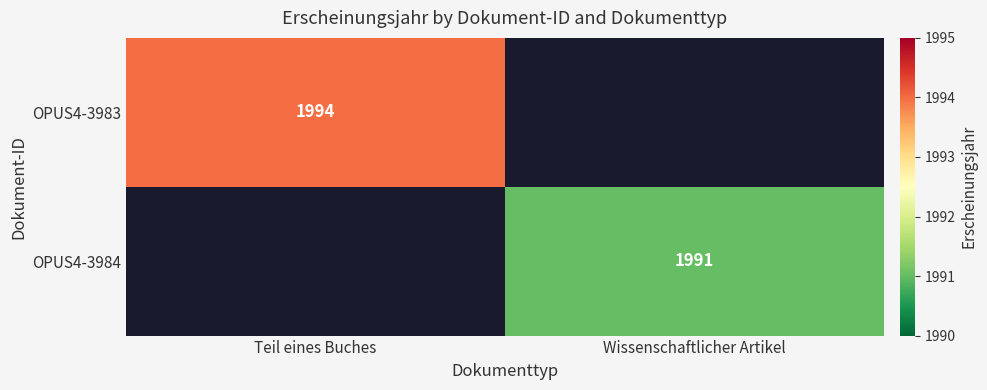

At which category does the chart reach its minimum across all series?

Wissenschaftlicher Artikel